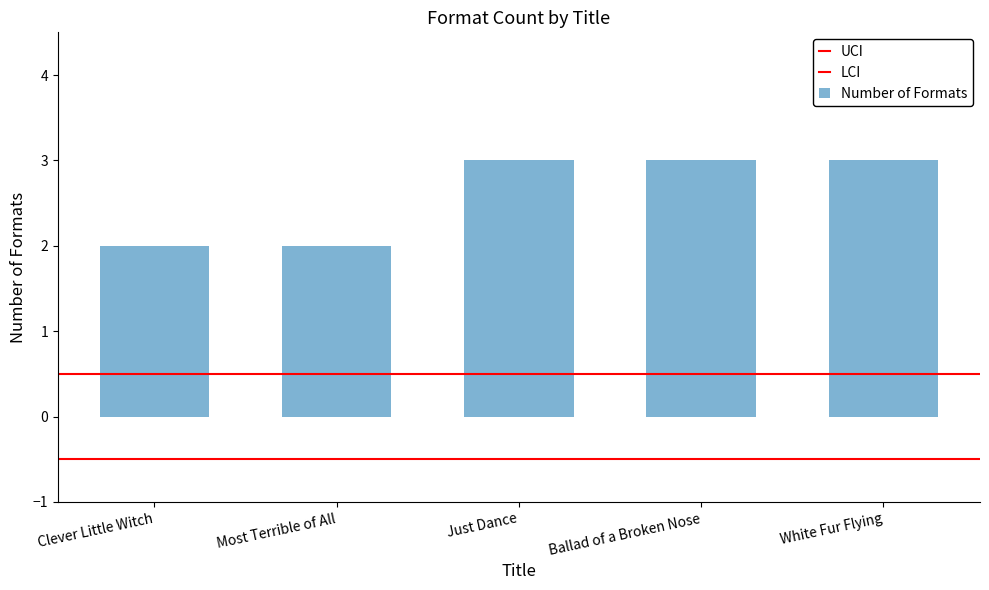

How many bars are there in total?

5